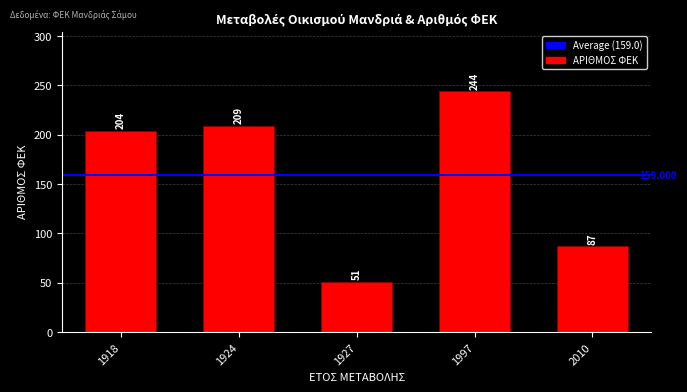

Reading left to right, extract all data points from this chart.

204	209	51	244	87